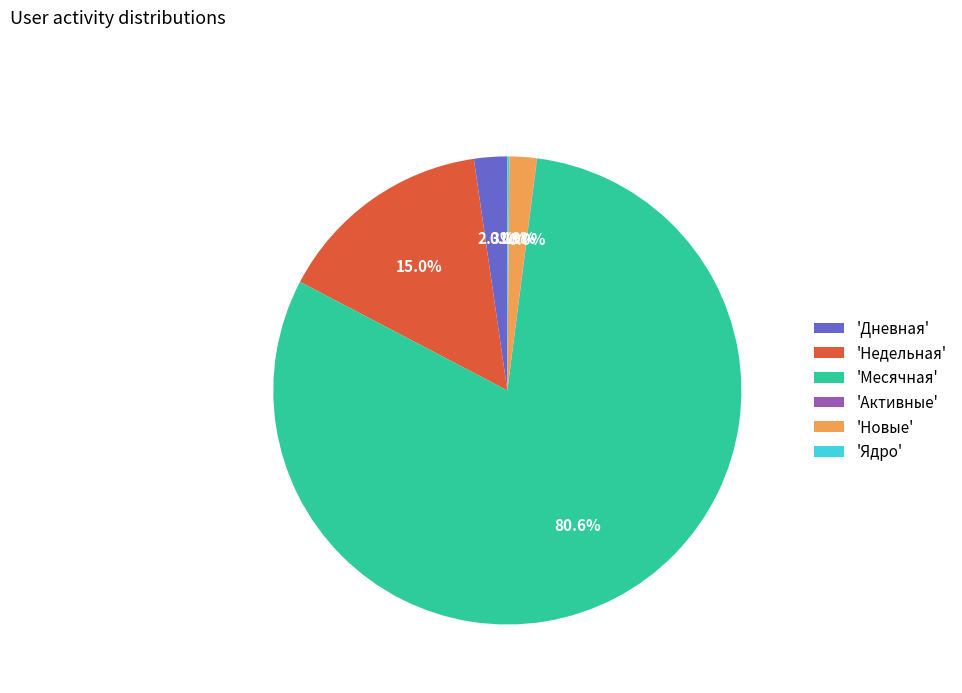

Is there any slice that represents more than half of the pie?

Yes